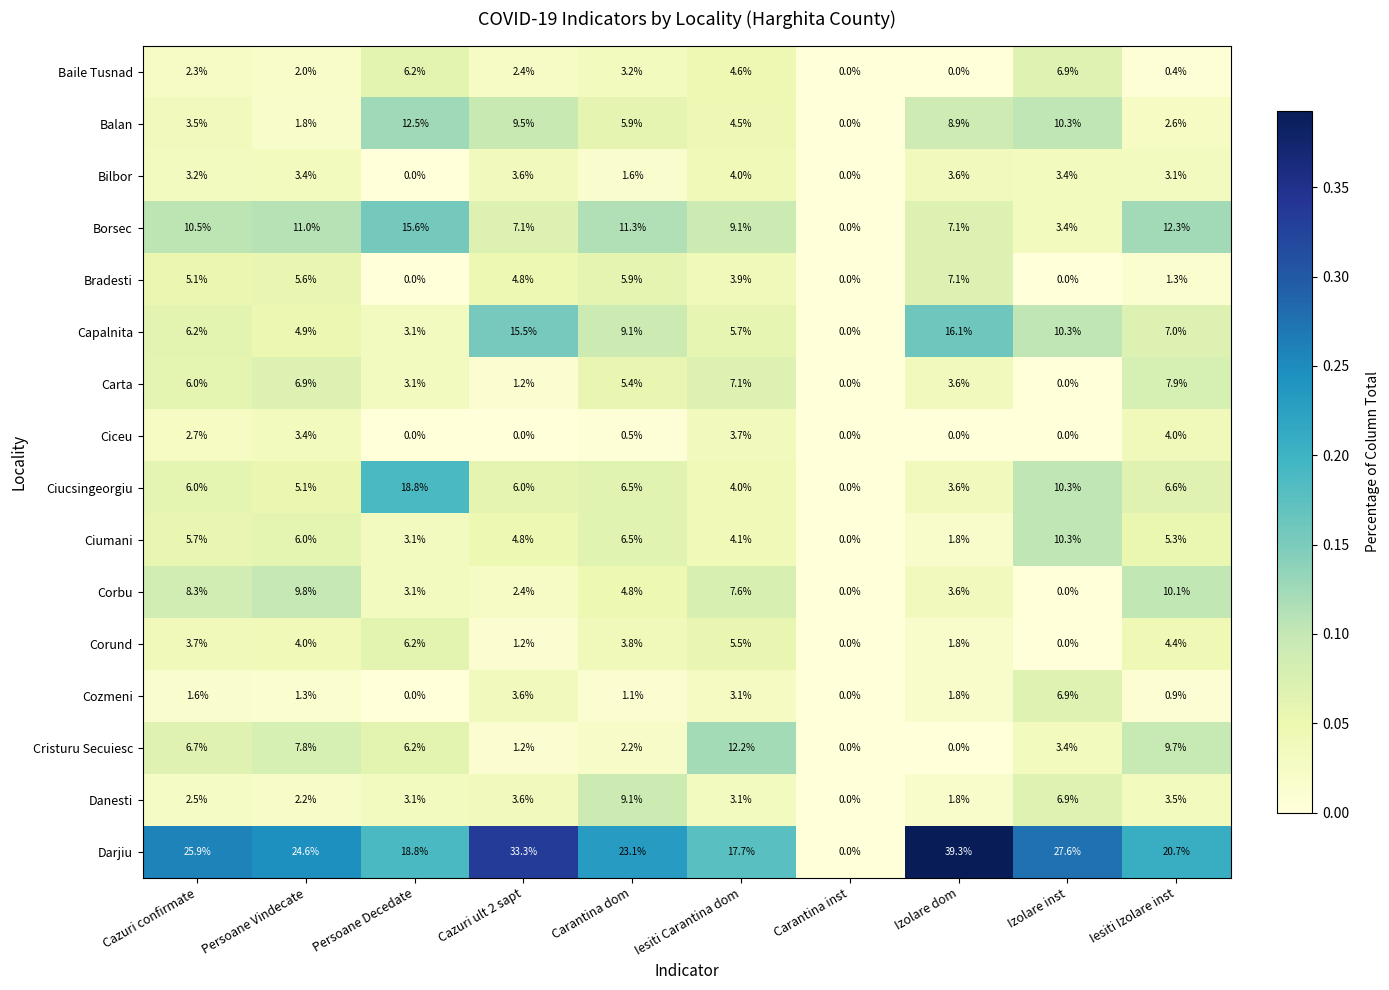

The value of Corbu at Cazuri confirmate is 8.3. True or false?

True